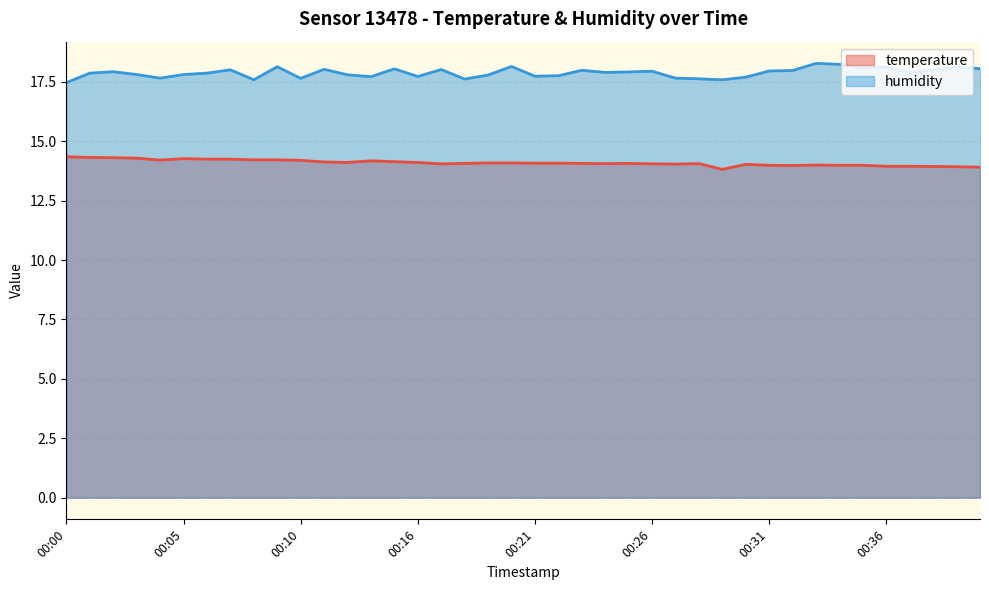

Rank the series at 00:06 from highest to lowest value.

humidity, temperature